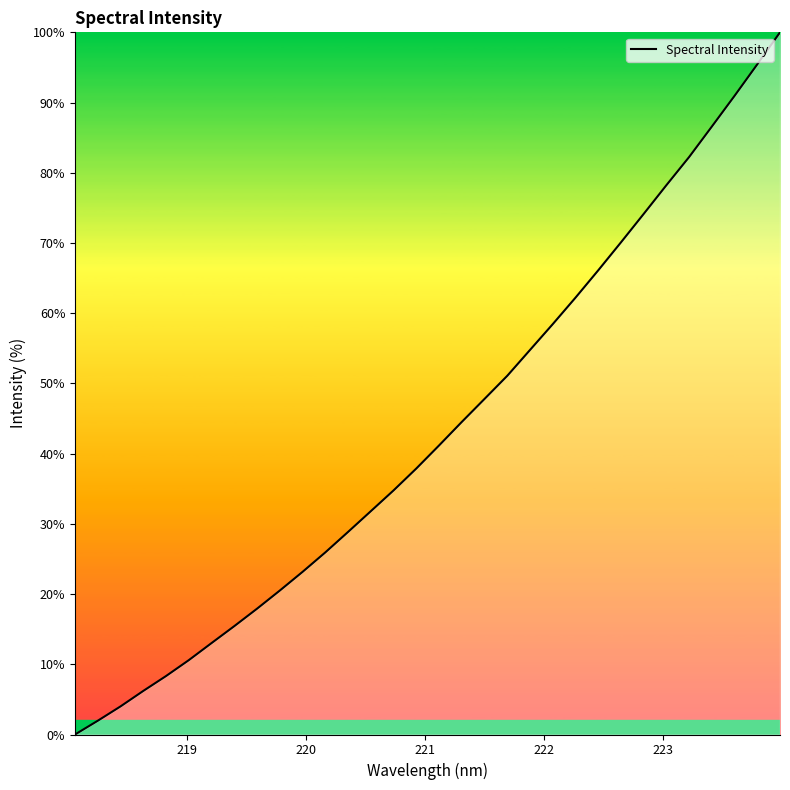

How many values are above zero?

31